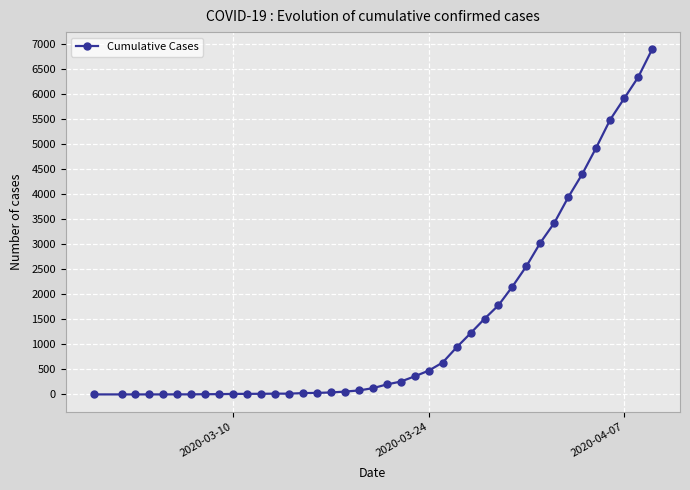

What is the difference between the maximum and minimum values?

6886